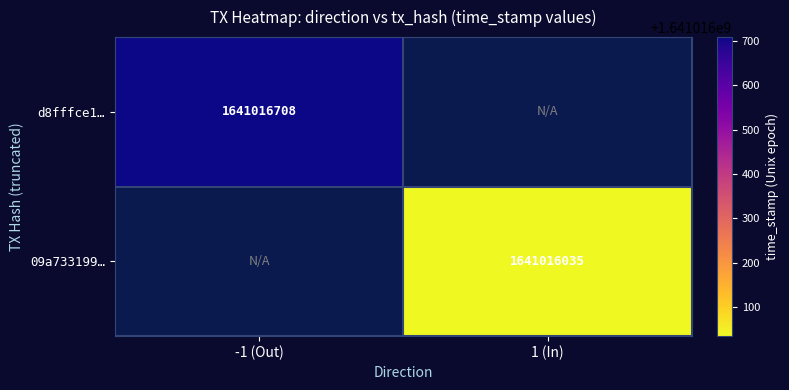

Between 0 and 1, which is larger?

1